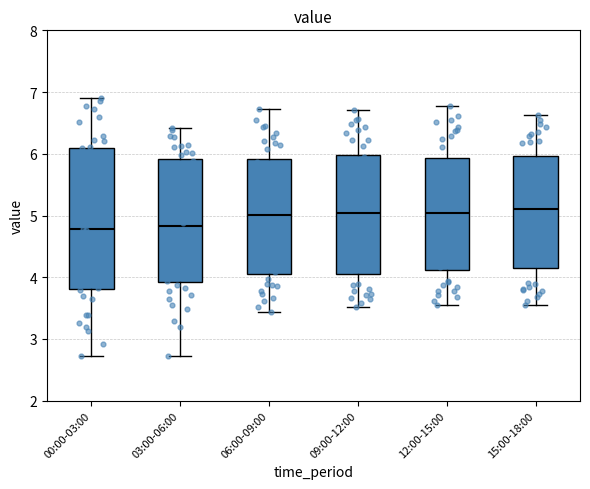

Reading left to right, transcribe this box plot: for each box, give where its median line is, the range the box spans, and where its two whiskers end, as read against the y-axis. The values are not printed on the chart, so give them approximately, as read against the axis.

00:00-03:00: median 4.8, box 3.8 to 6.1, whiskers 2.7 to 6.9
03:00-06:00: median 4.8, box 3.9 to 5.9, whiskers 2.7 to 6.4
06:00-09:00: median 5.0, box 4.1 to 5.9, whiskers 3.4 to 6.7
09:00-12:00: median 5.0, box 4.1 to 6.0, whiskers 3.5 to 6.7
12:00-15:00: median 5.0, box 4.1 to 5.9, whiskers 3.6 to 6.8
15:00-18:00: median 5.1, box 4.1 to 6.0, whiskers 3.6 to 6.6